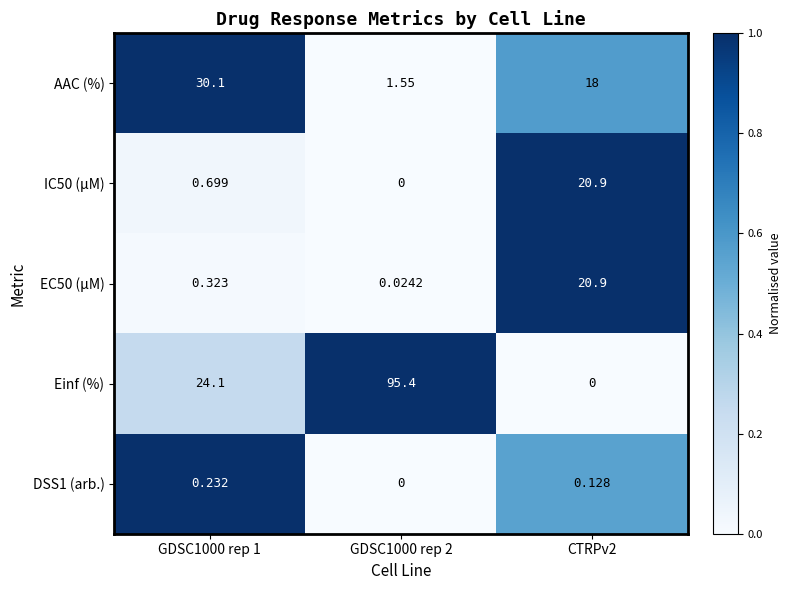

Rank the series at GDSC1000 rep 1 from highest to lowest value.

AAC (%), Einf (%), IC50 (µM), EC50 (µM), DSS1 (arb.)